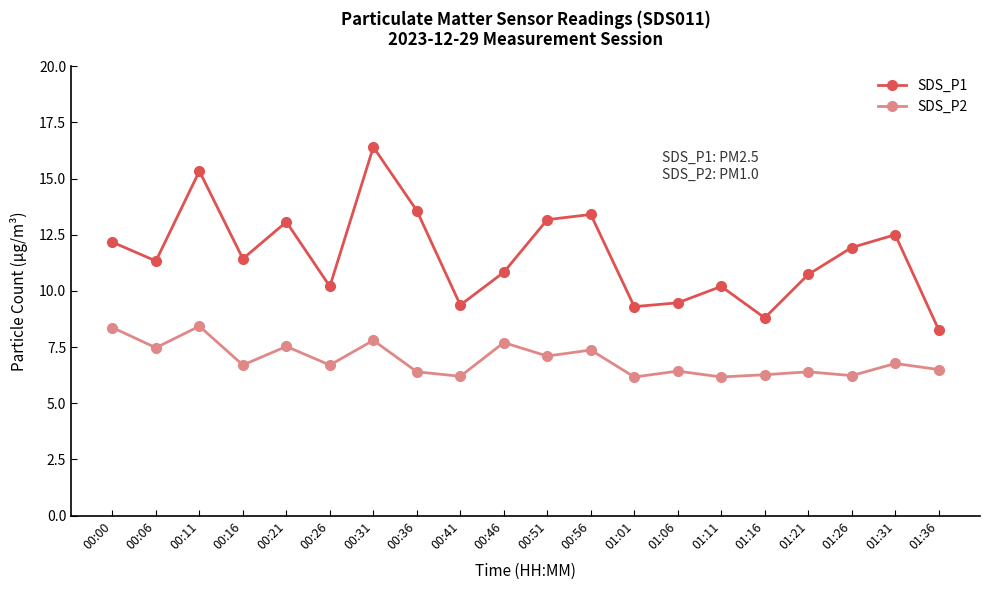

Rank the series by their maximum value, from lowest to highest.

SDS_P2, SDS_P1